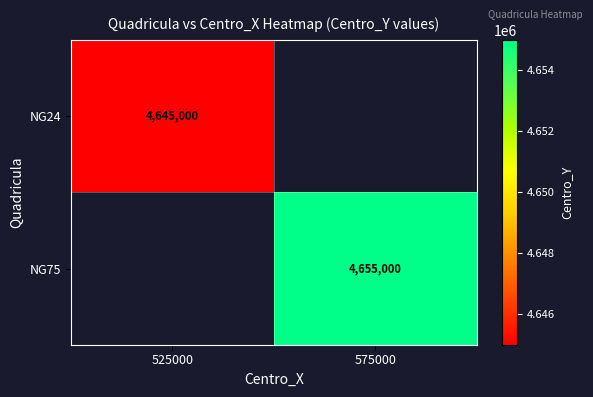

Between 525000 and 575000, which is larger?

575000